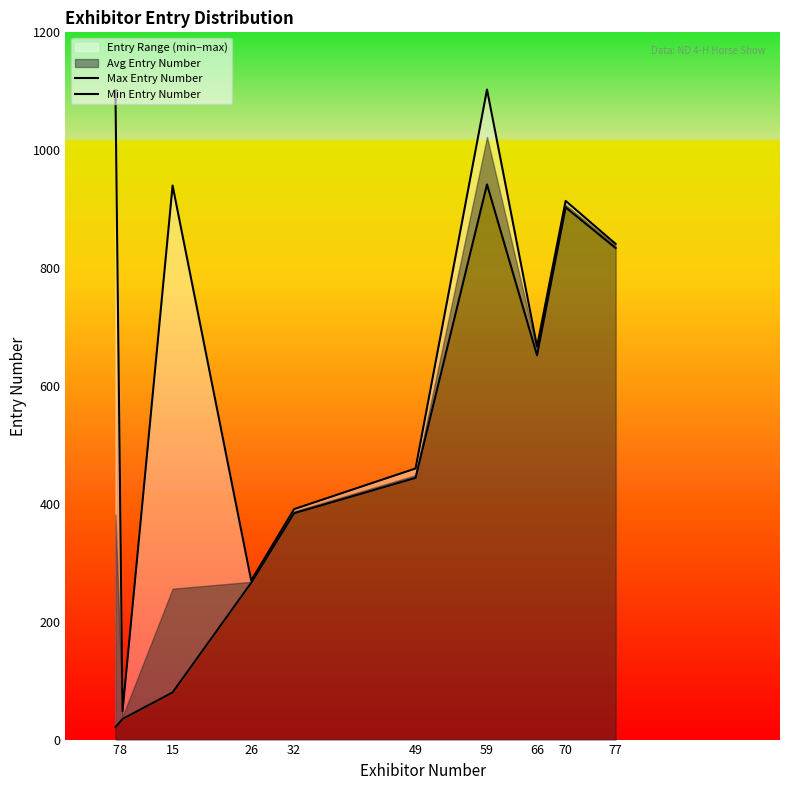

How many categories are shown in the chart?

10